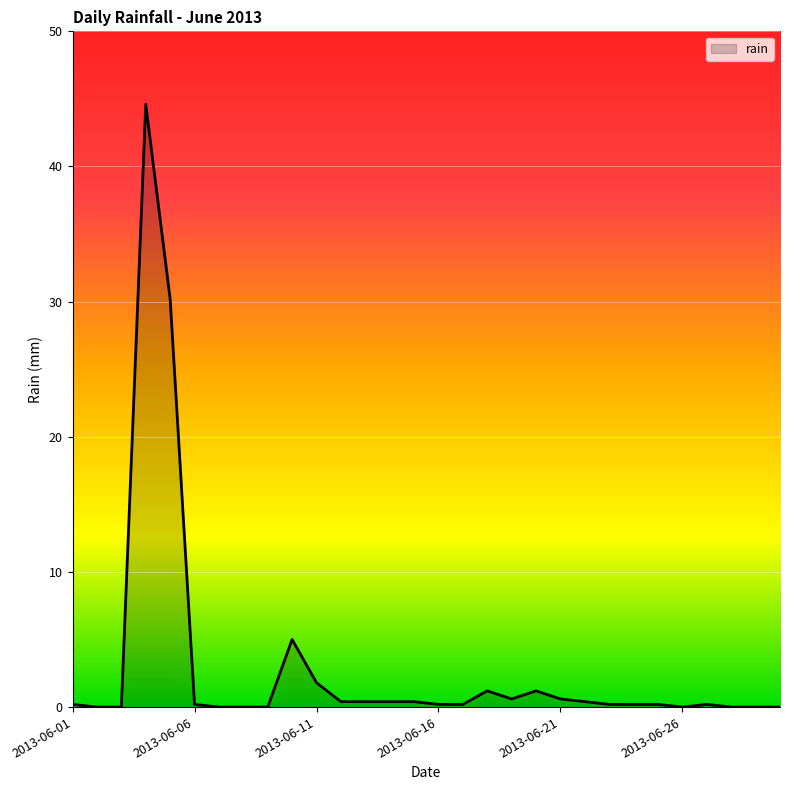

True or false: there are more than 0 points higher than both neighbors.

True